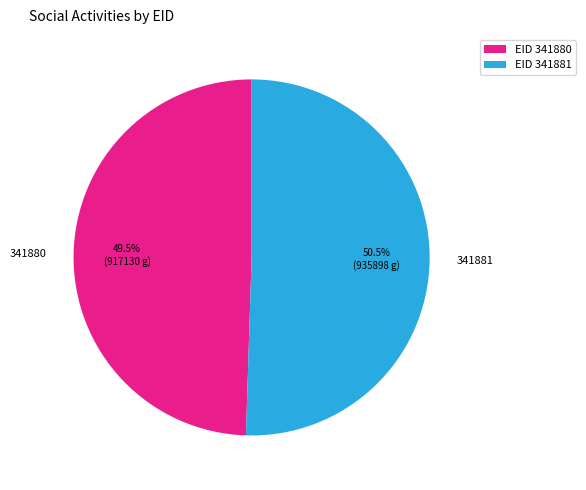

What is the ratio of the value at 341880 to the value at 341881?

1.0